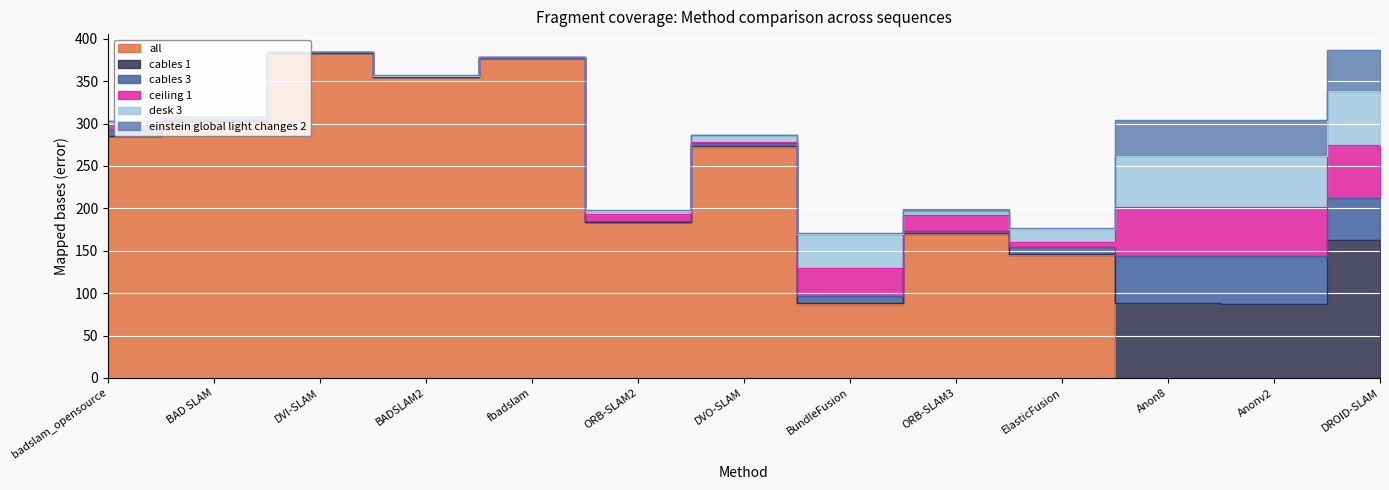

How many values in the all series exceed 183?

7